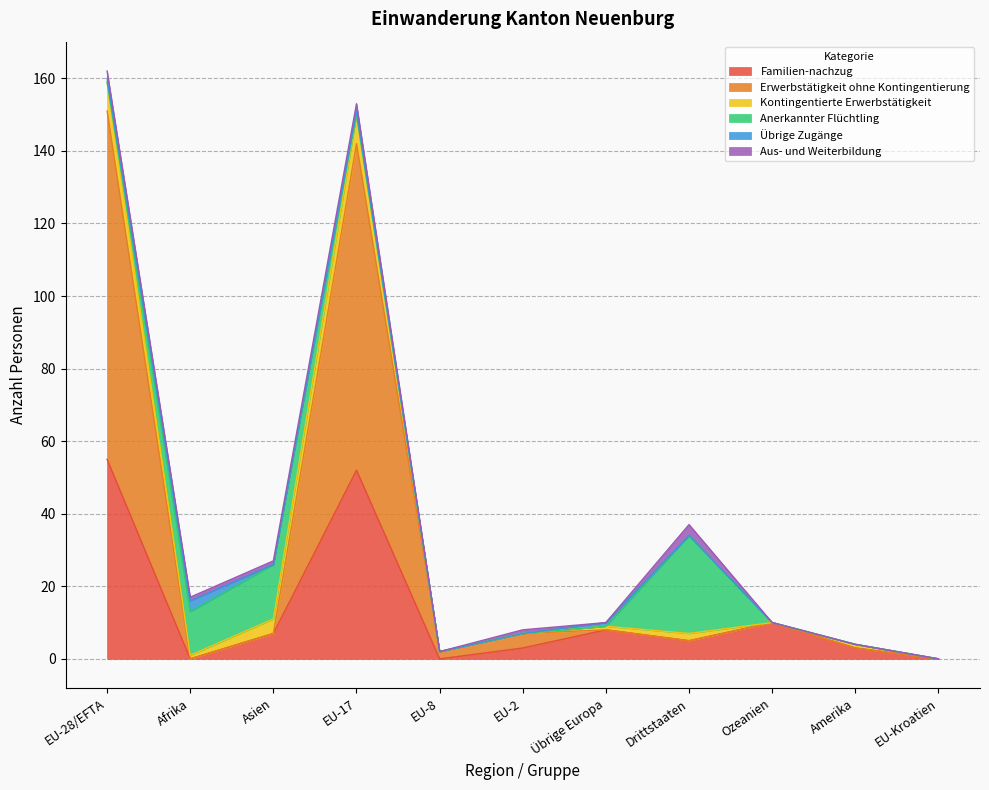

Which series has the largest total across all categories?

Erwerbstätigkeit ohne Kontingentierung